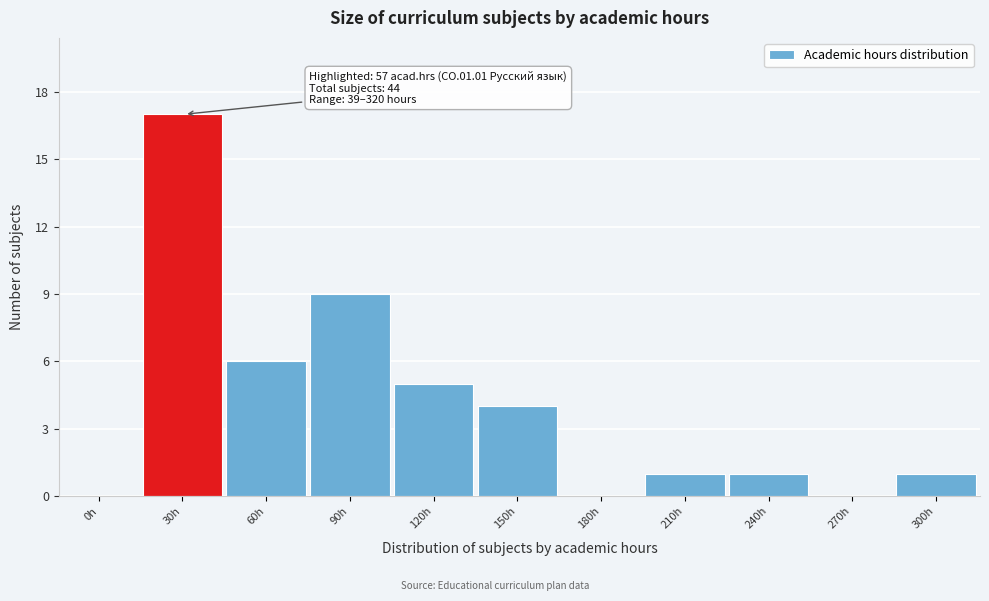

Reading left to right, transcribe all the data shown in this chart.

0h=0	30h=17	60h=6	90h=9	120h=5	150h=4	180h=0	210h=1	240h=1	270h=0	300h=1